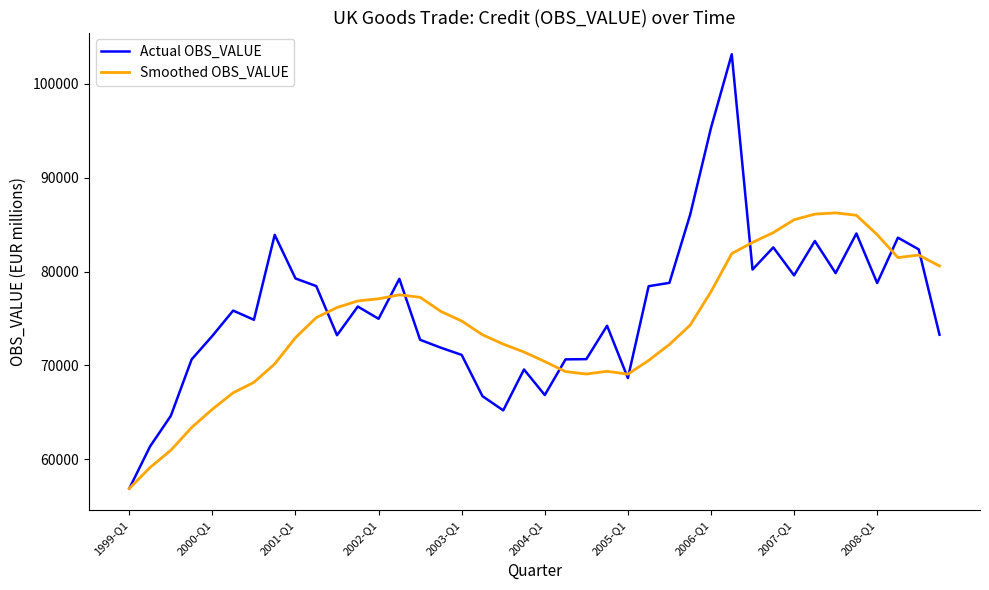

List the series in order of their peak value, highest first.

Actual OBS_VALUE, Smoothed OBS_VALUE